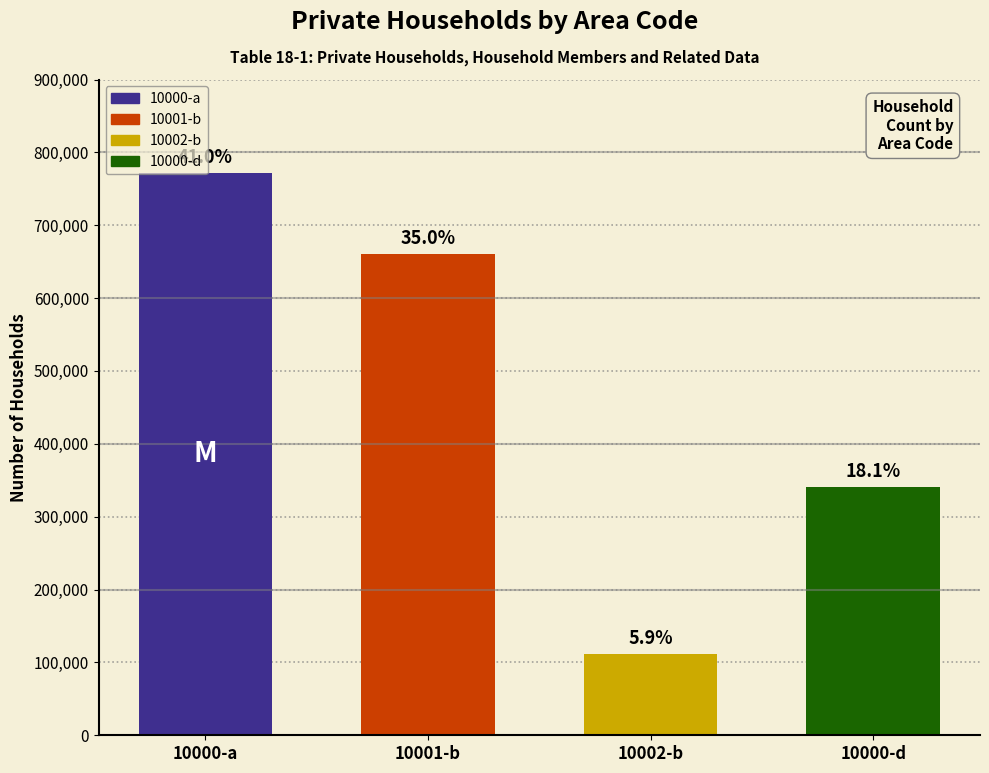

The chart shows a value of 1032018 at 10000-a. True or false?

False